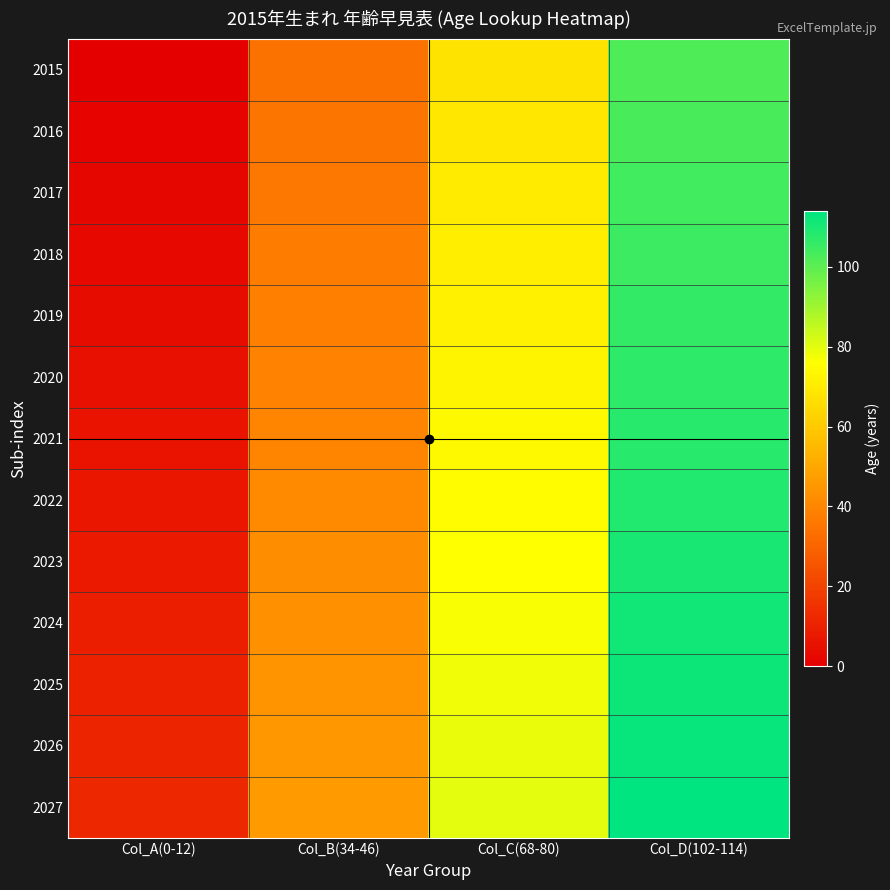

List the series in order of their peak value, lowest first.

2015, 2016, 2017, 2018, 2019, 2020, 2021, 2022, 2023, 2024, 2025, 2026, 2027